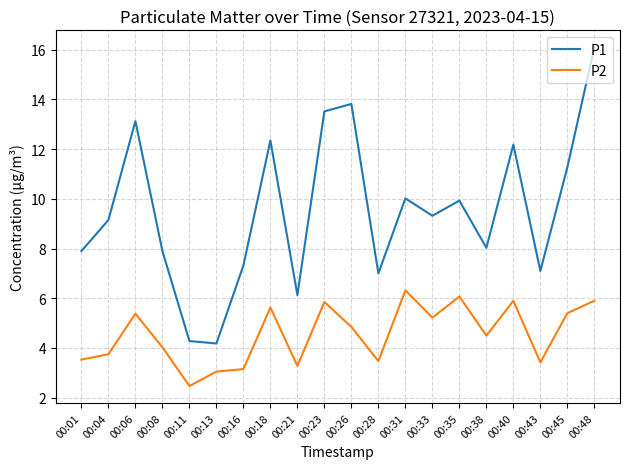

Does the chart have visible grid lines?

Yes